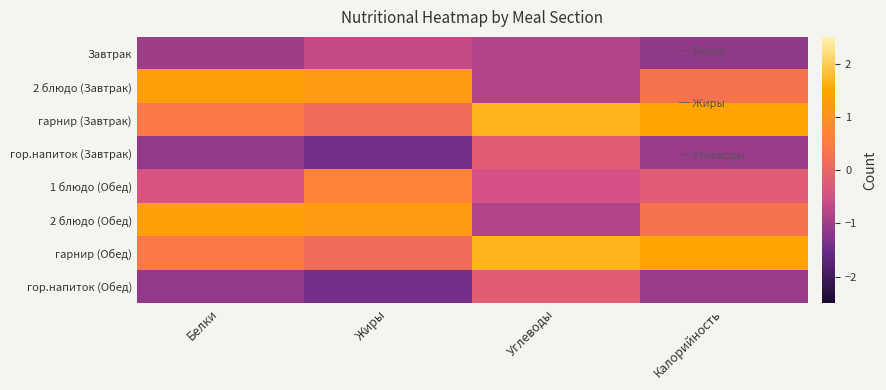

At which category does the chart reach its minimum across all series?

Жиры